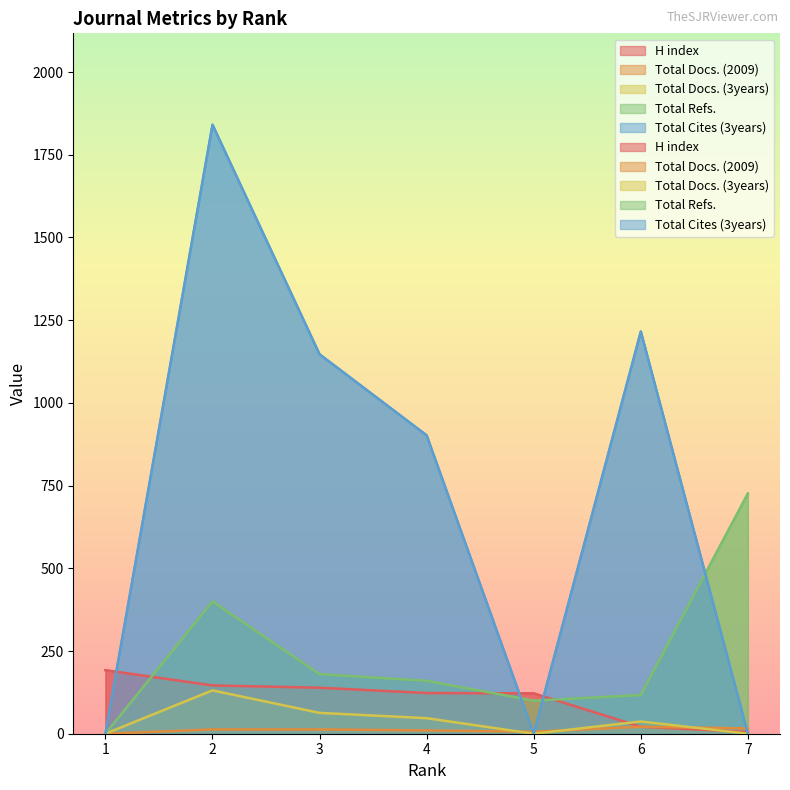

True or false: Total Docs. (3years) and Total Refs. cross at least once.

False